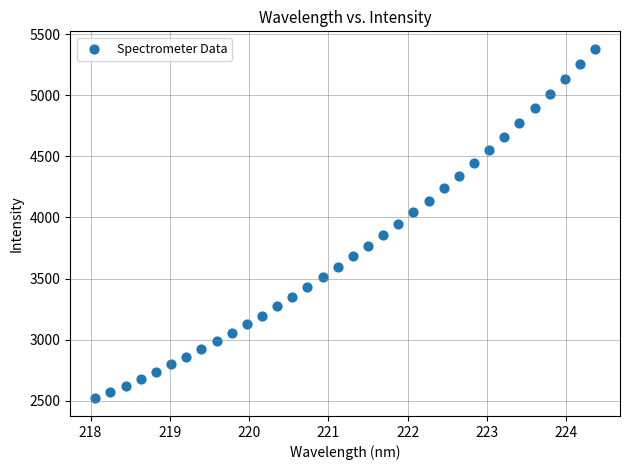

What is the range of X values (max minus min)?

6.3